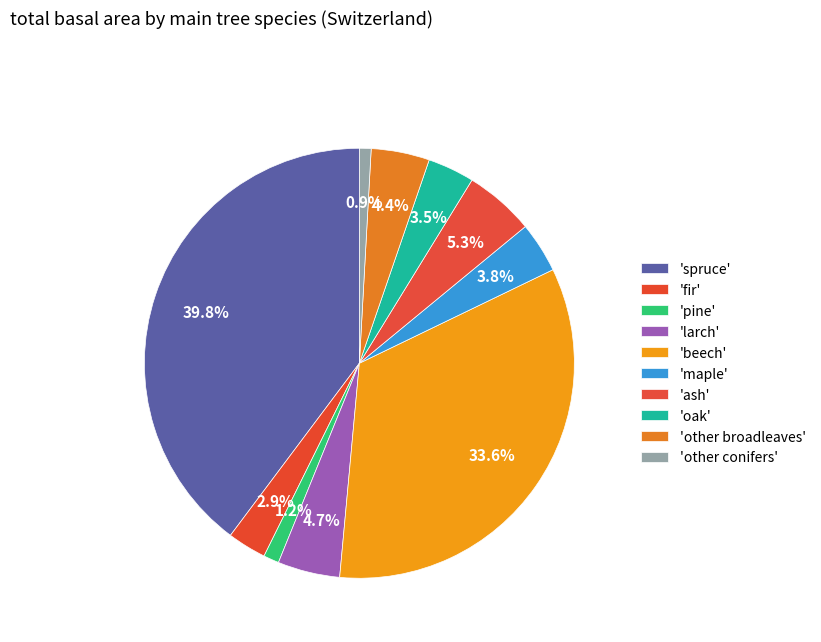

Count the number of slices in the pie.

10